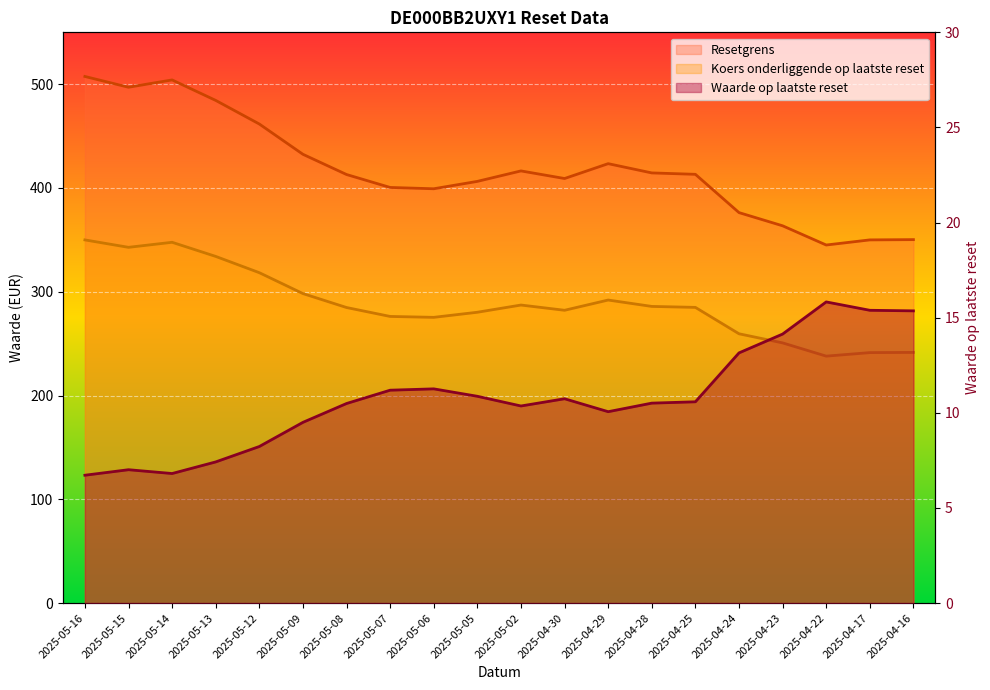

Is the value of Resetgrens at 2025-05-12 greater than the value of Koers onderliggende op laatste reset at 2025-04-17?

Yes